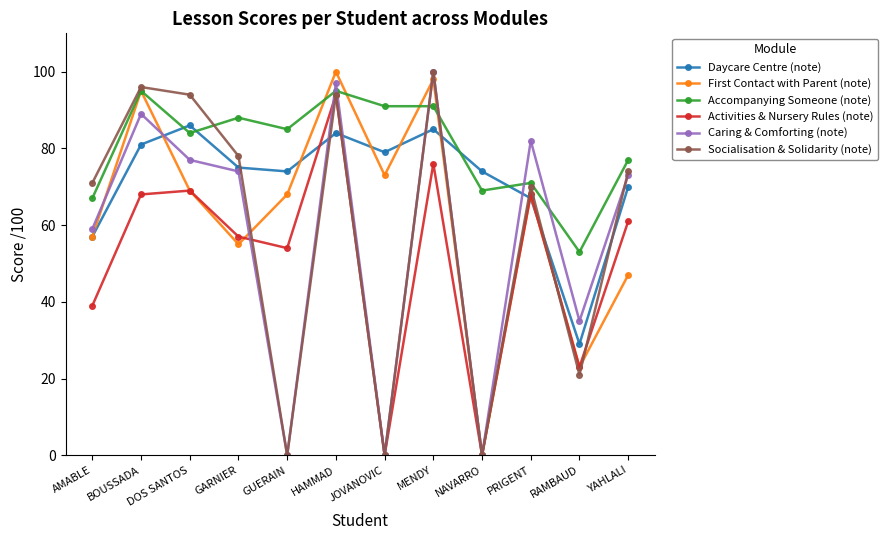

What are all the series names shown in the legend?

Daycare Centre (note), First Contact with Parent (note), Accompanying Someone (note), Activities & Nursery Rules (note), Caring & Comforting (note), Socialisation & Solidarity (note)